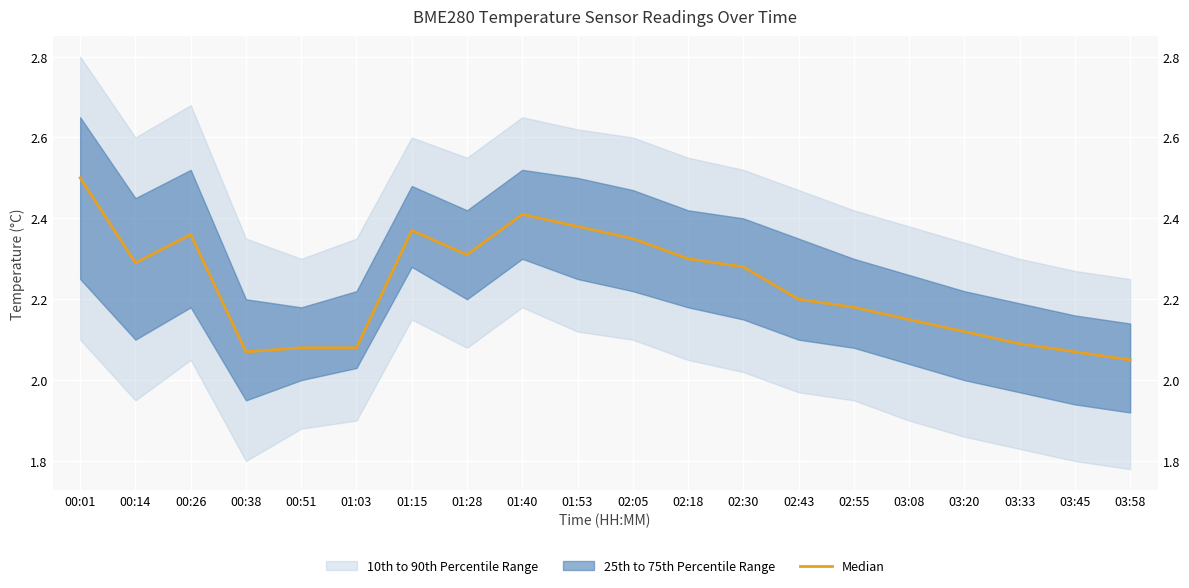

What is the sum of all values?

44.6